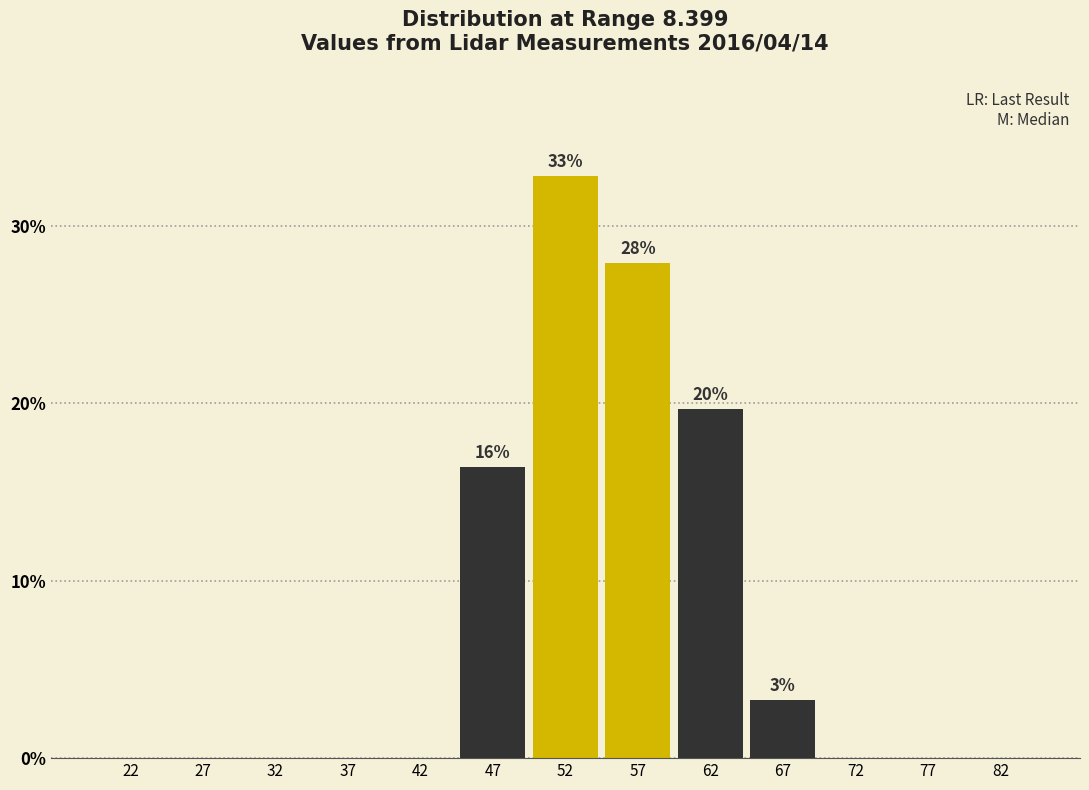

Over which range of the x-axis is the bar tallest?

50 to 55